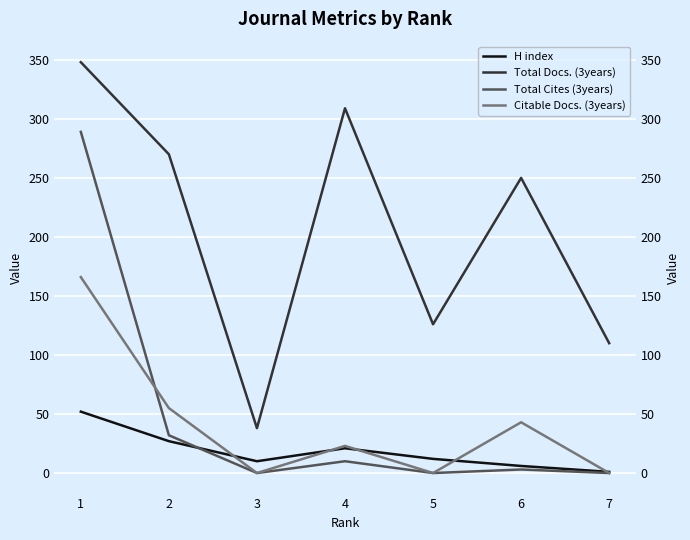

Read the H index value at 4, to the nearest 10.

20